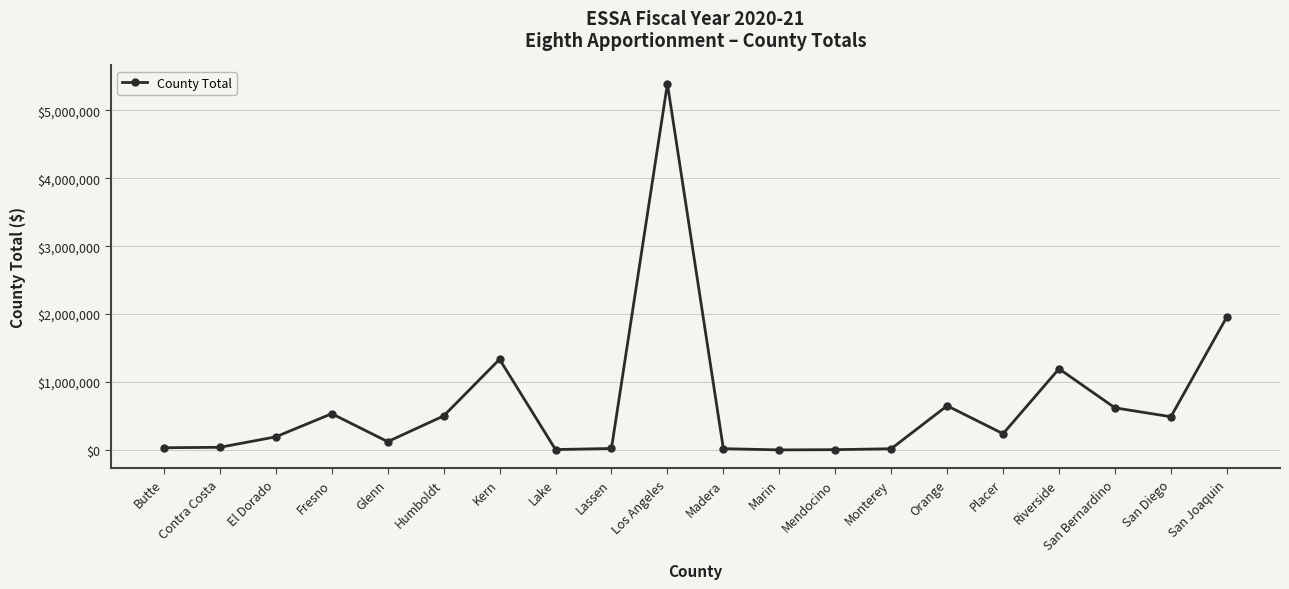

What is the value of the 6th point from the left?

500491